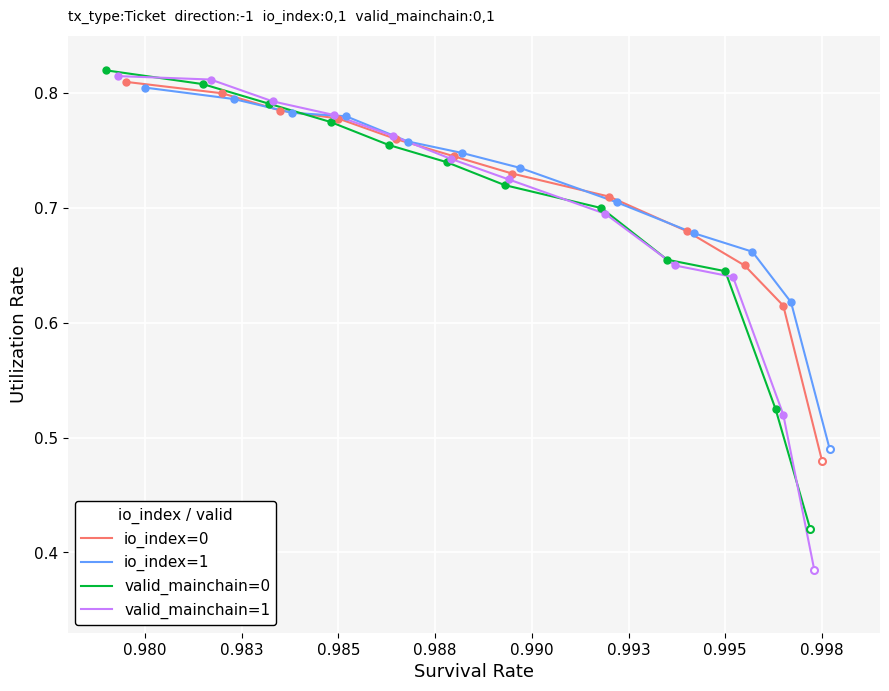

What is the average value of the valid_mainchain=0 series?

0.7